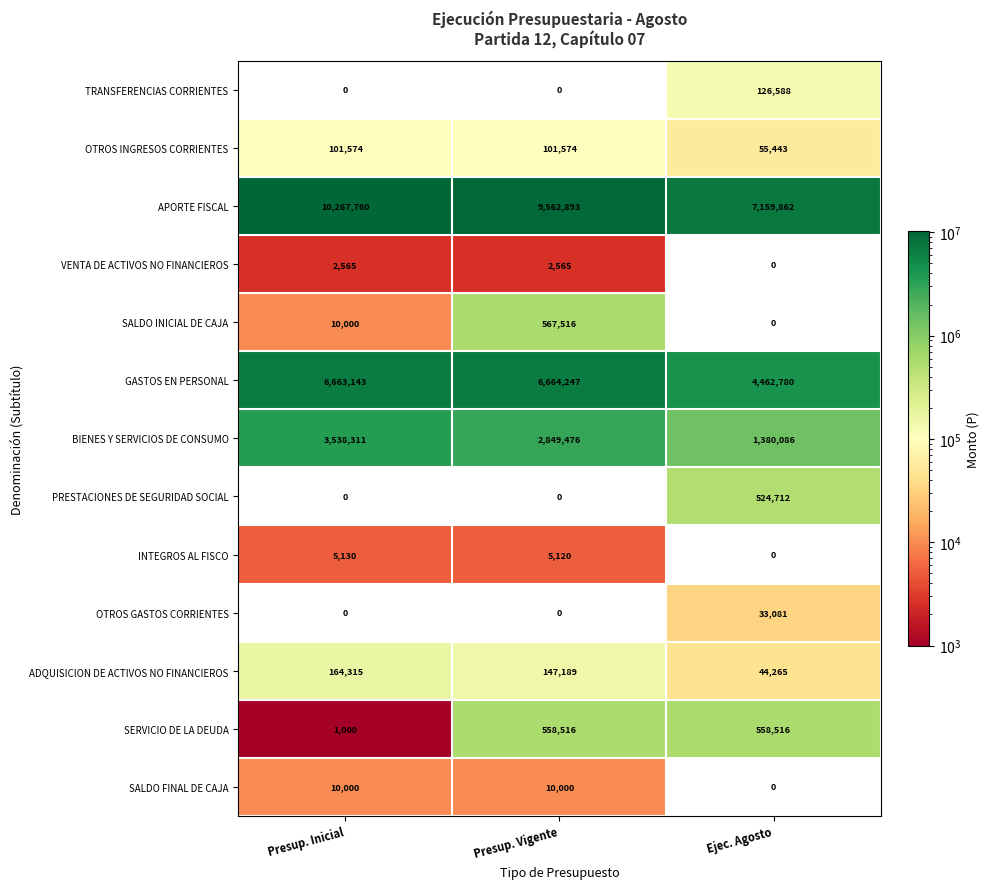

List the series in order of their peak value, highest first.

APORTE FISCAL, GASTOS EN PERSONAL, BIENES Y SERVICIOS DE CONSUMO, SALDO INICIAL DE CAJA, SERVICIO DE LA DEUDA, PRESTACIONES DE SEGURIDAD SOCIAL, ADQUISICION DE ACTIVOS NO FINANCIEROS, TRANSFERENCIAS CORRIENTES, OTROS INGRESOS CORRIENTES, OTROS GASTOS CORRIENTES, SALDO FINAL DE CAJA, INTEGROS AL FISCO, VENTA DE ACTIVOS NO FINANCIEROS